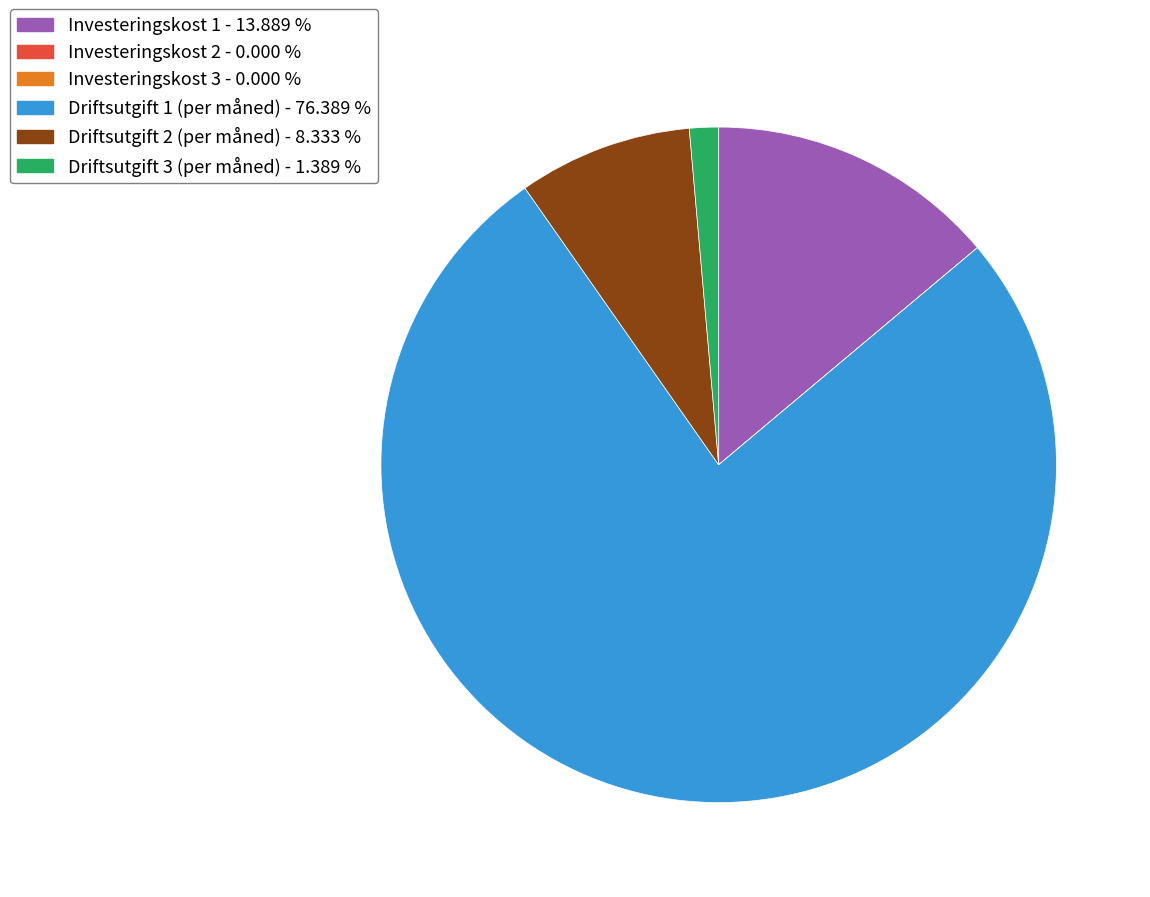

The Driftsutgift 2 (per måned) slice represents 8% of the pie. True or false?

True